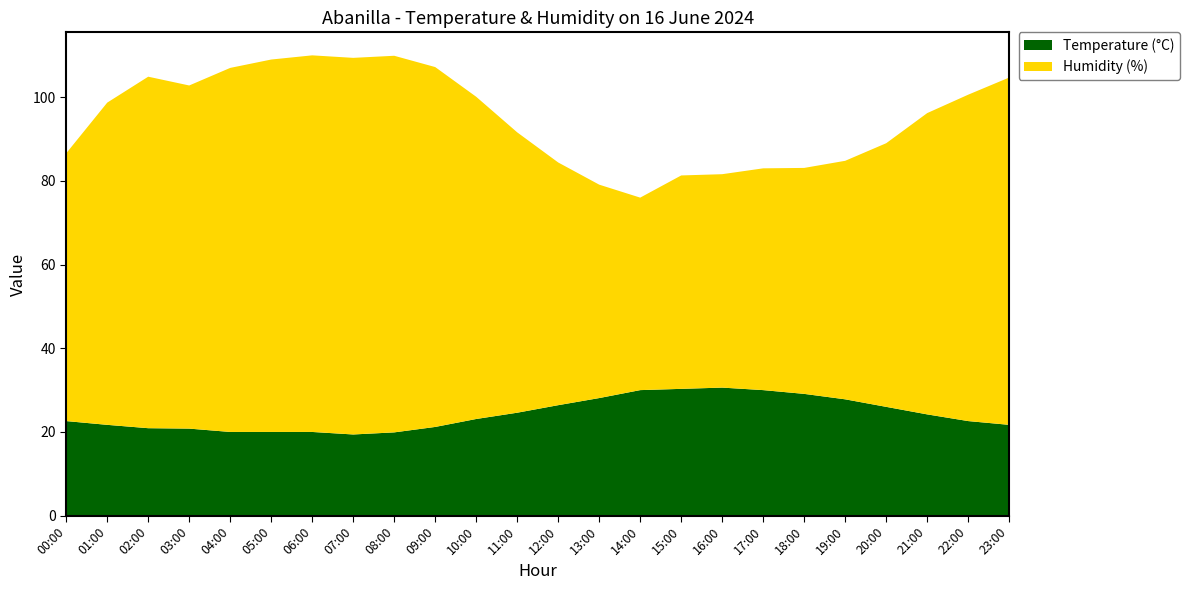

Reading right to left, list all the values displayed in this chart.

Temperature (°C): 23:00=21.7	22:00=22.6	21:00=24.2	20:00=26.0	19:00=27.8	18:00=29.1	17:00=30.0	16:00=30.6	15:00=30.3	14:00=30.0	13:00=28.1	12:00=26.4	11:00=24.6	10:00=23.1	09:00=21.2	08:00=19.9	07:00=19.4	06:00=20.0	05:00=20.0	04:00=20.0	03:00=20.8	02:00=20.9	01:00=21.7	00:00=22.6
Humidity (%): 23:00=83.0	22:00=78.0	21:00=72.0	20:00=63.0	19:00=57.0	18:00=54.0	17:00=53.0	16:00=51.0	15:00=51.0	14:00=46.0	13:00=51.0	12:00=58.0	11:00=67.0	10:00=77.0	09:00=86.0	08:00=90.0	07:00=90.0	06:00=90.0	05:00=89.0	04:00=87.0	03:00=82.0	02:00=84.0	01:00=77.0	00:00=64.0